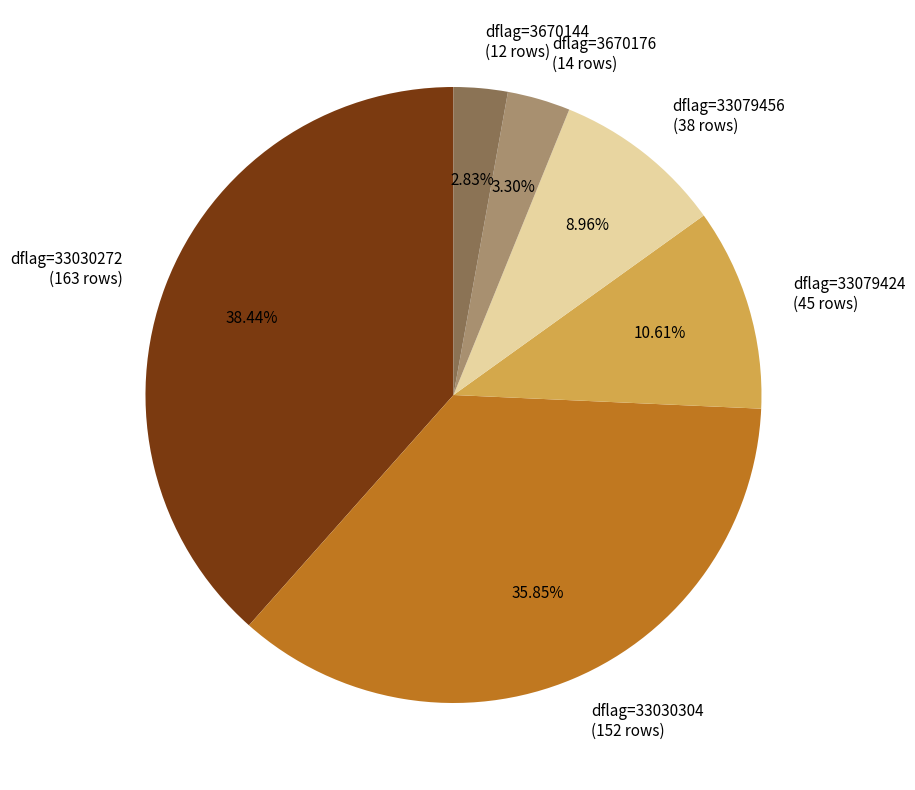

Is there a majority slice in this chart?

No